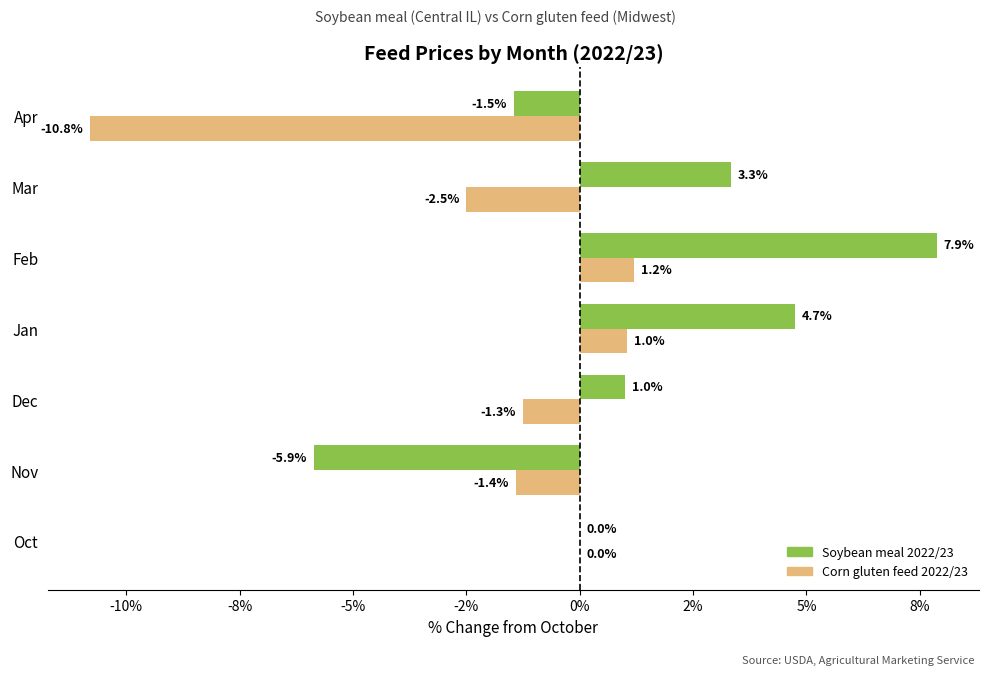

What are all the series names shown in the legend?

Soybean meal 2022/23, Corn gluten feed 2022/23